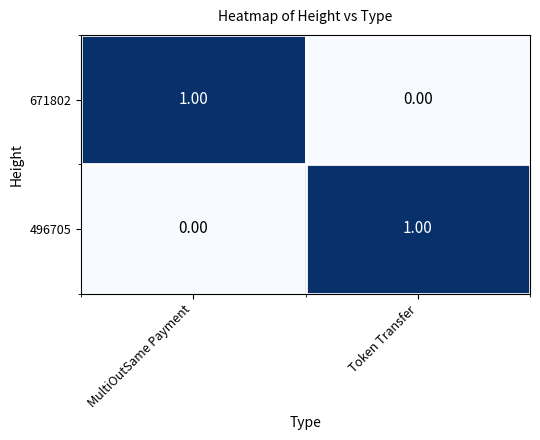

Rank the categories by 496705 value from highest to lowest.

Token Transfer, MultiOutSame Payment